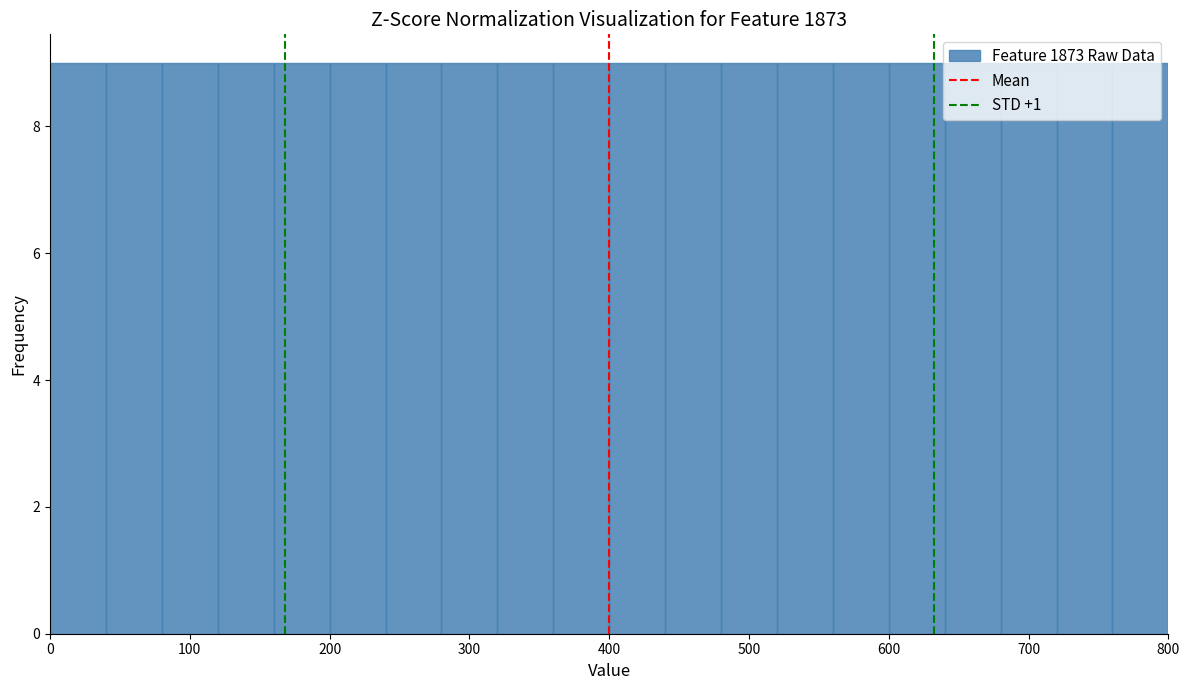

Reading left to right, transcribe this chart: for each bar, give the range it covers on the x-axis and its height. The values are not printed on the chart, so give them approximately, as read against the axis.

0 to 40: 9
40 to 80: 9
80 to 120: 9
120 to 160: 9
160 to 200: 9
200 to 240: 9
240 to 280: 9
280 to 320: 9
320 to 360: 9
360 to 400: 9
400 to 440: 9
440 to 480: 9
480 to 520: 9
520 to 560: 9
560 to 600: 9
600 to 640: 9
640 to 680: 9
680 to 720: 9
720 to 760: 9
760 to 800: 9